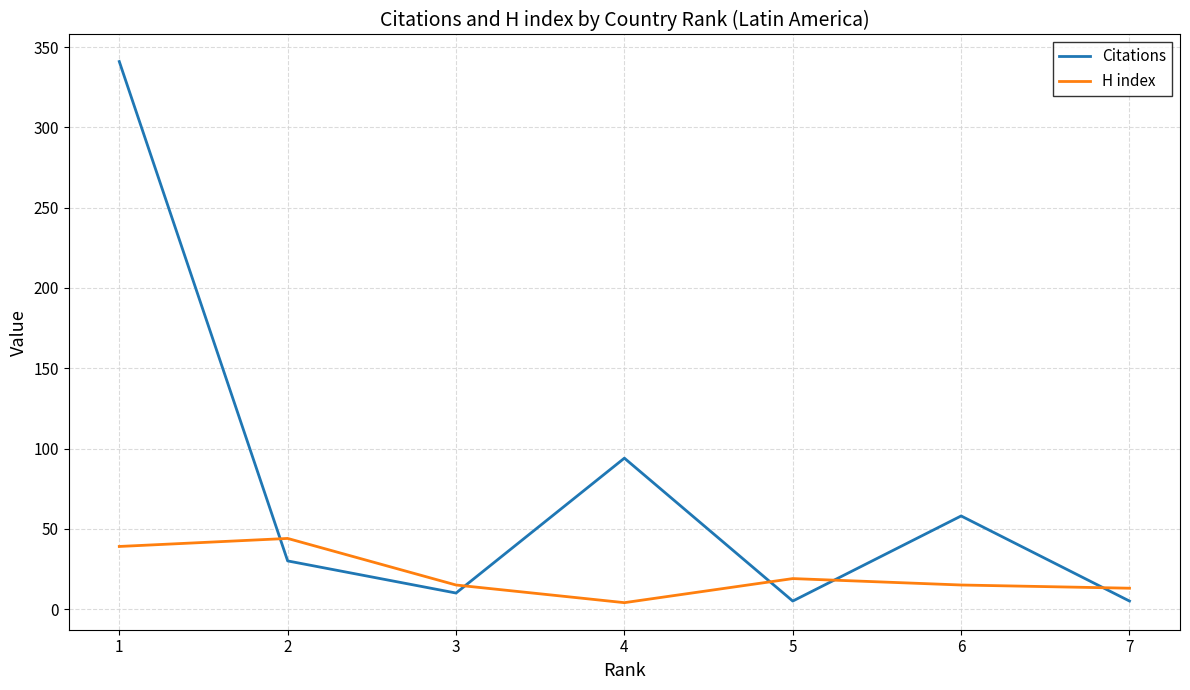

Rank the series by their average value, from lowest to highest.

H index, Citations